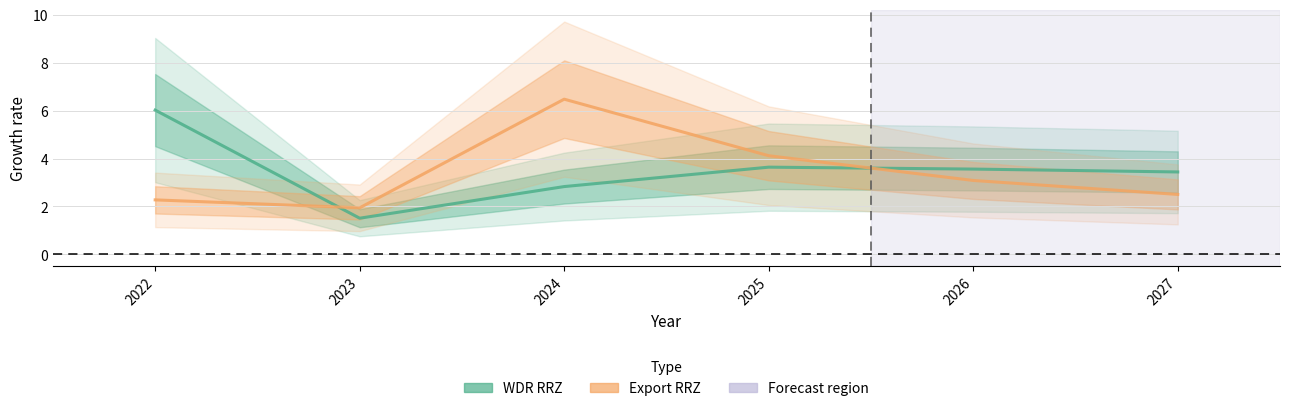

The value of WDR RRZ at 2027 is 3.4. True or false?

True